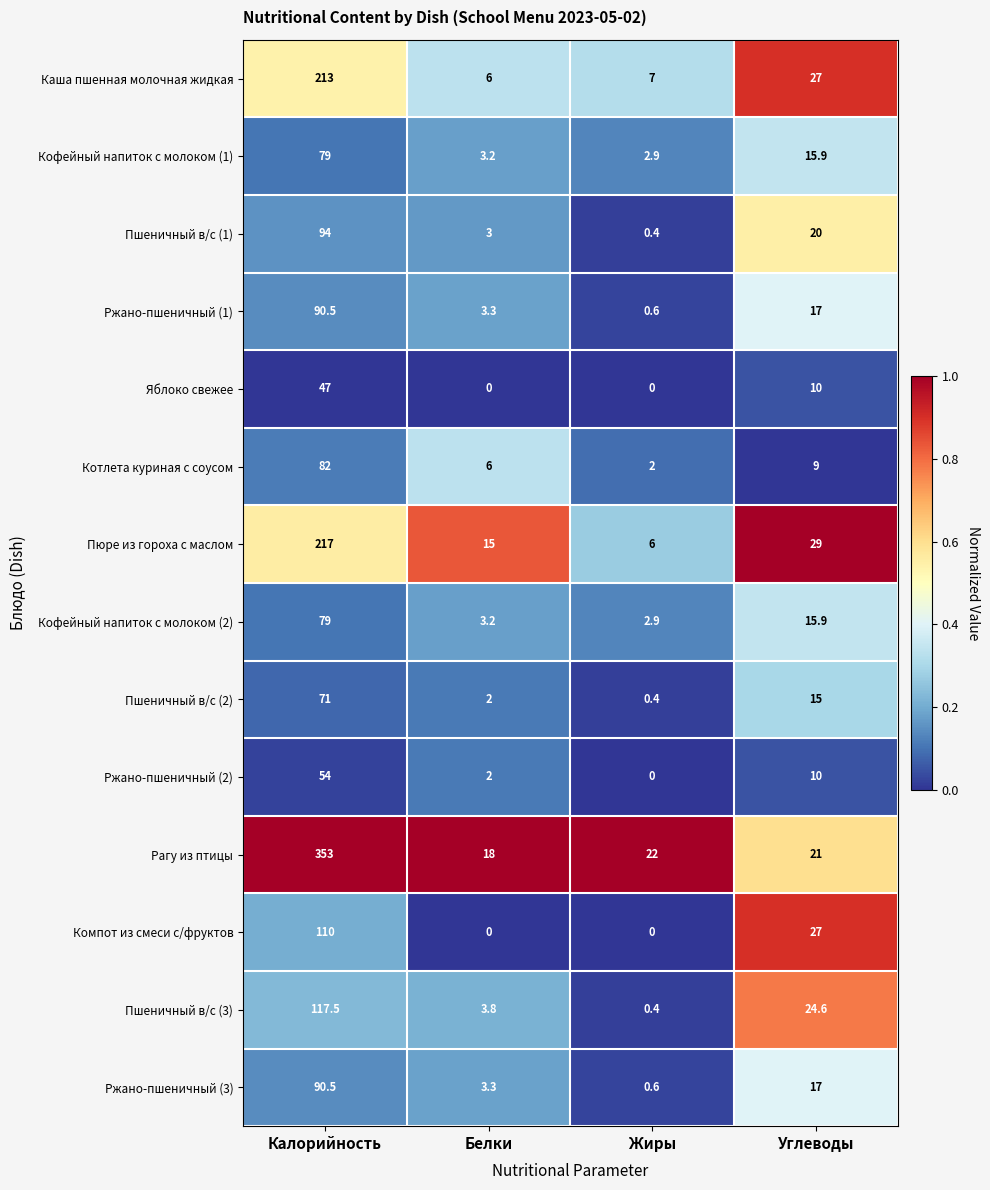

List the labels in order of Пюре из гороха с маслом value, smallest first.

Жиры, Белки, Углеводы, Калорийность